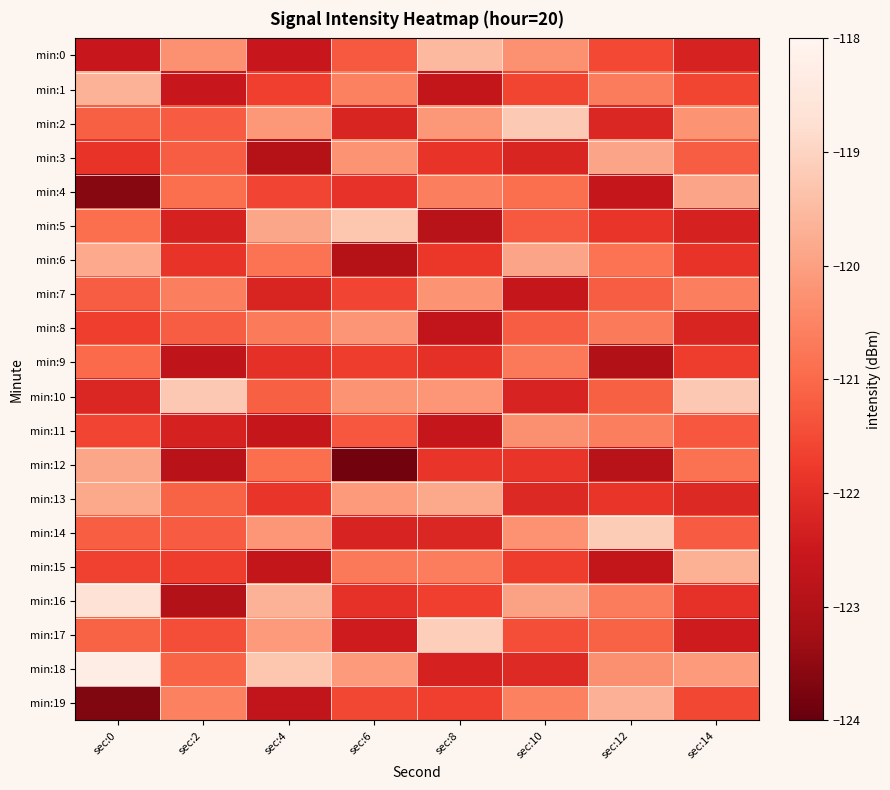

Between sec:0 and sec:2, which is larger?

sec:2